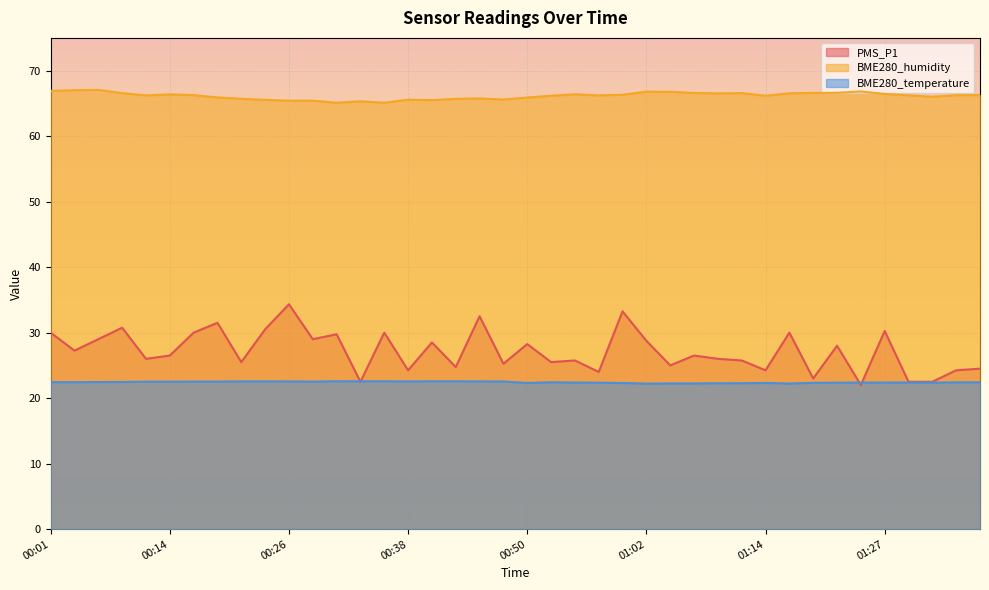

Count the number of data series in this chart.

3